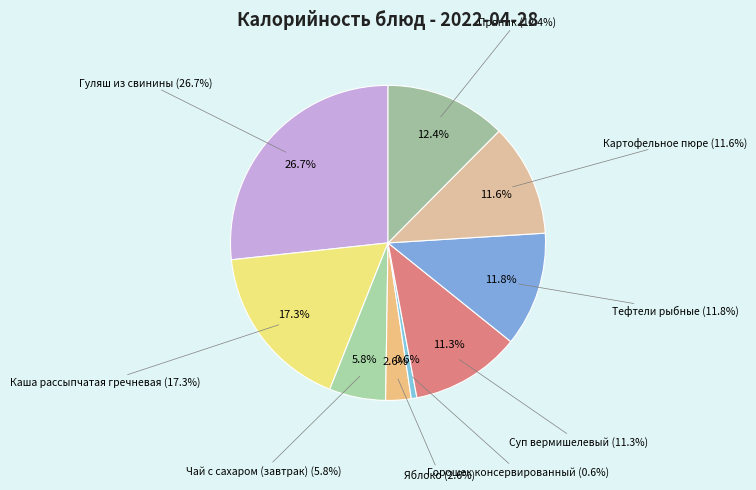

What is the ratio of the value at Тефтели рыбные to the value at Каша рассыпчатая гречневая?

0.7